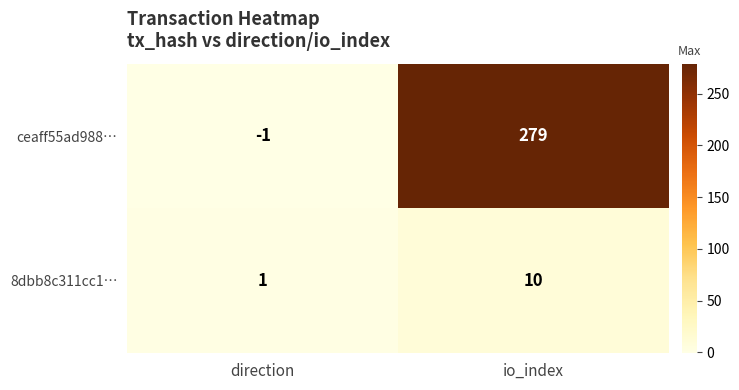

What is the difference between the 8dbb8c311cc1… values at direction and io_index?

9